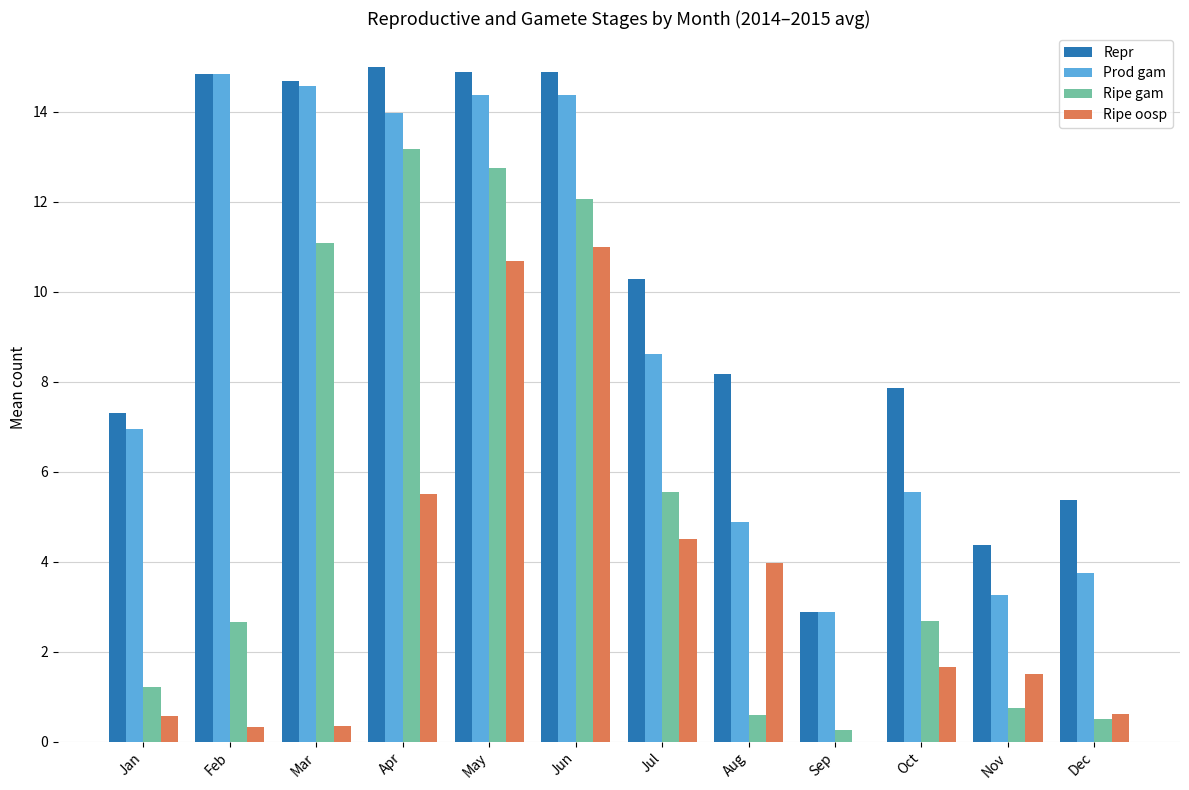

Which series changed the most between Jan and Jul?

Ripe gam